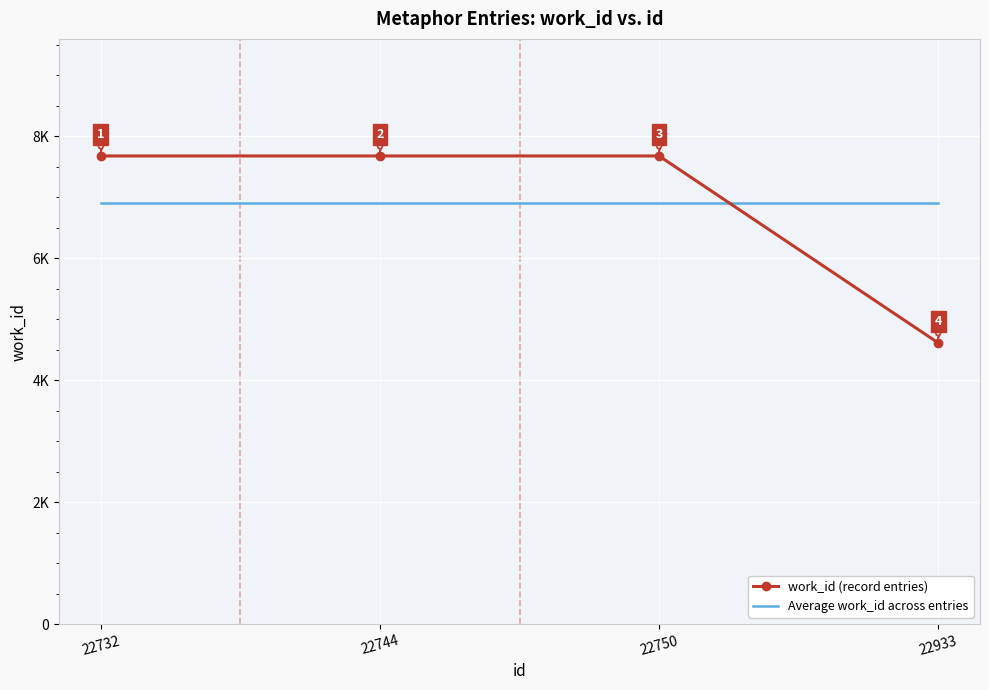

Reading left to right, extract all data points from this chart.

work_id (record entries): 7674.0	7674.0	7674.0	4611.0
Average work_id across entries: 6908.2	6908.2	6908.2	6908.2